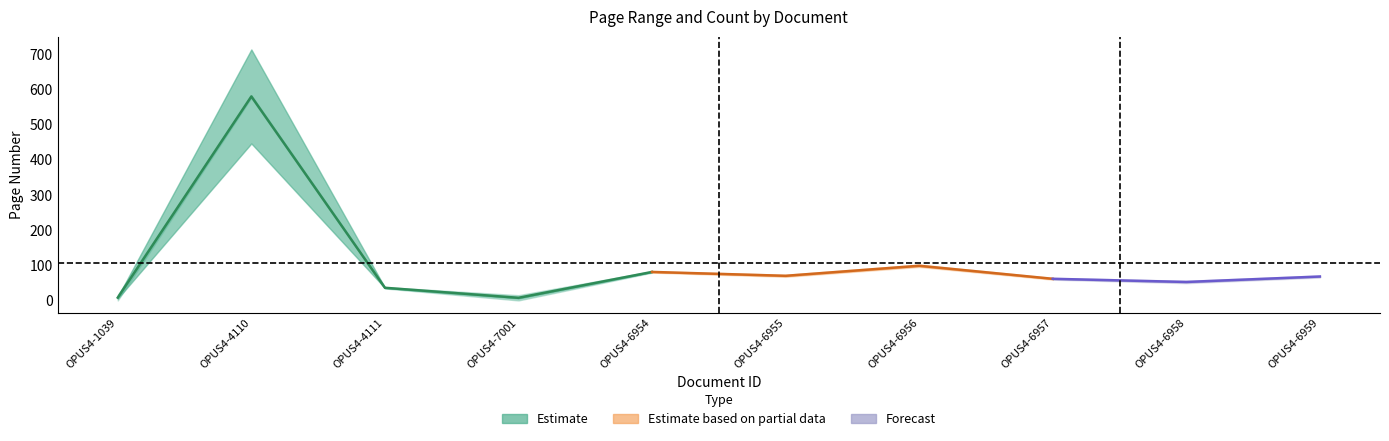

True or false: Seitenzahl has a value of 12 at OPUS4-6958.

False